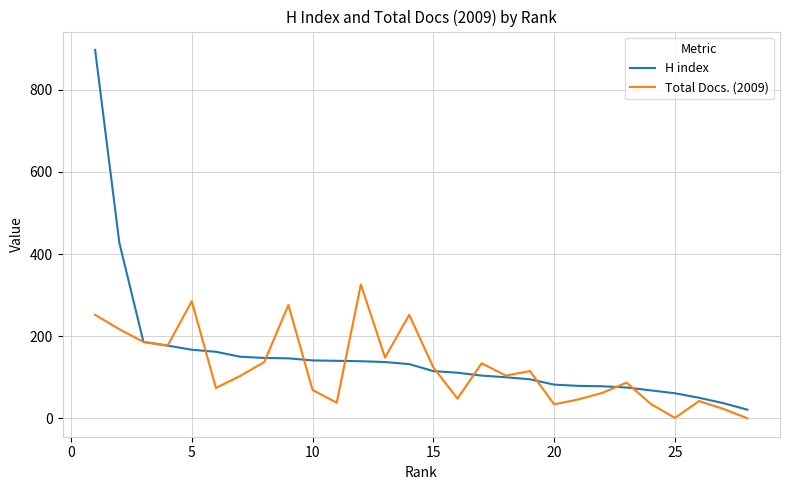

At how many categories does at least one series exceed 728?

1